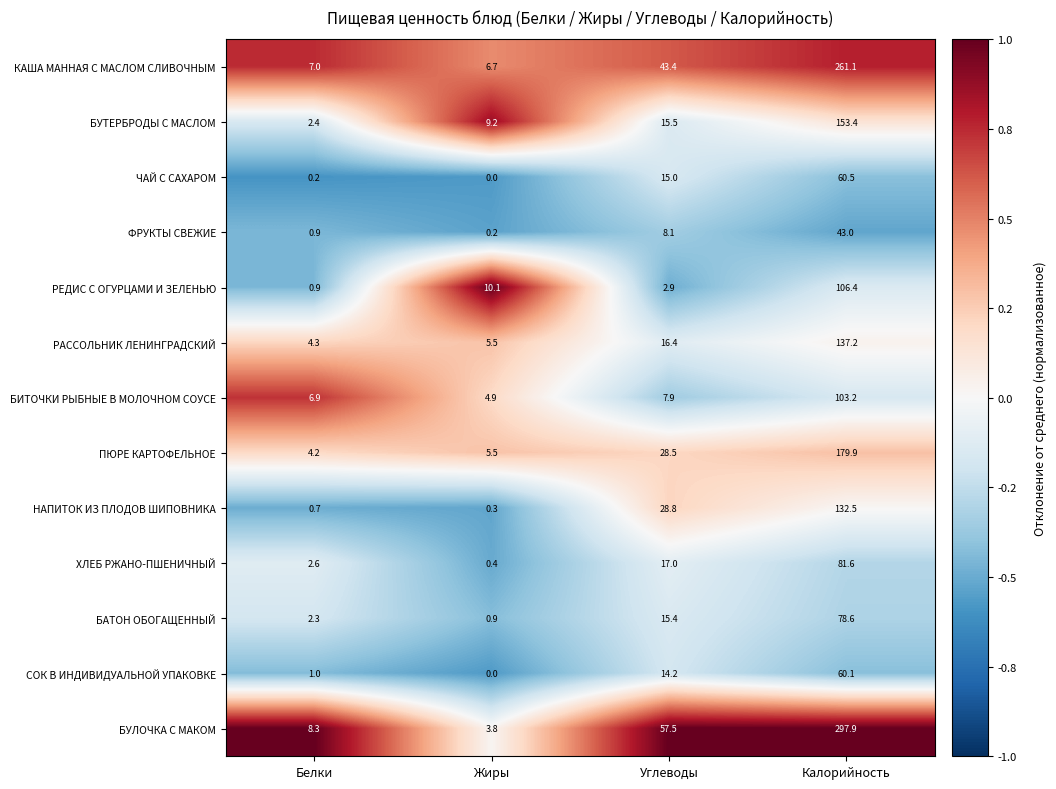

What is the smallest value displayed?

0.0